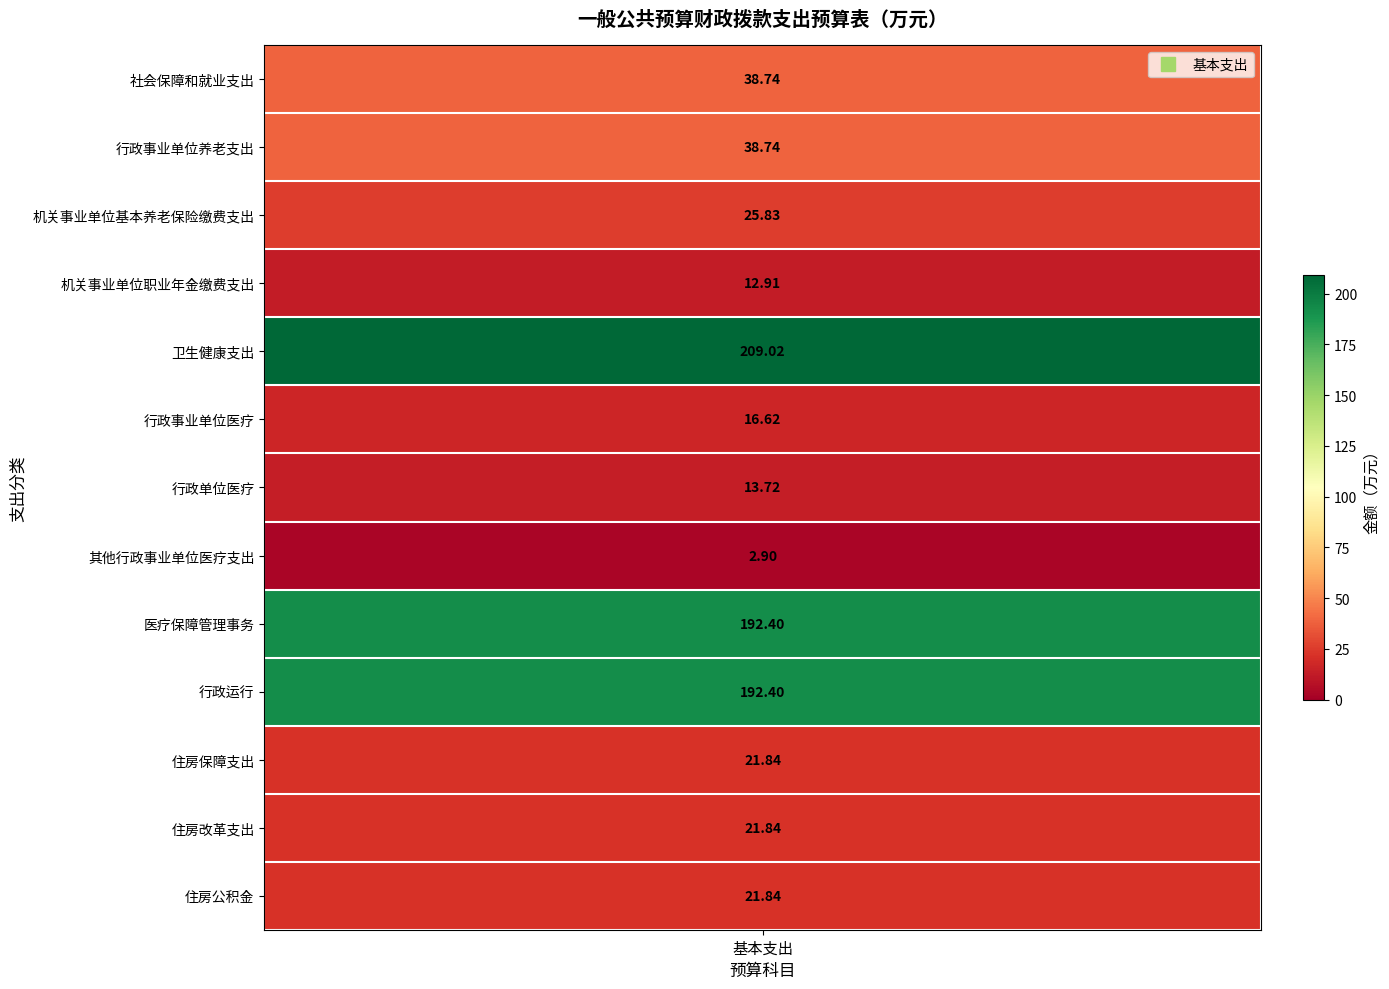

Is it true that the value at 医疗保障管理事务 is 192.4?

True